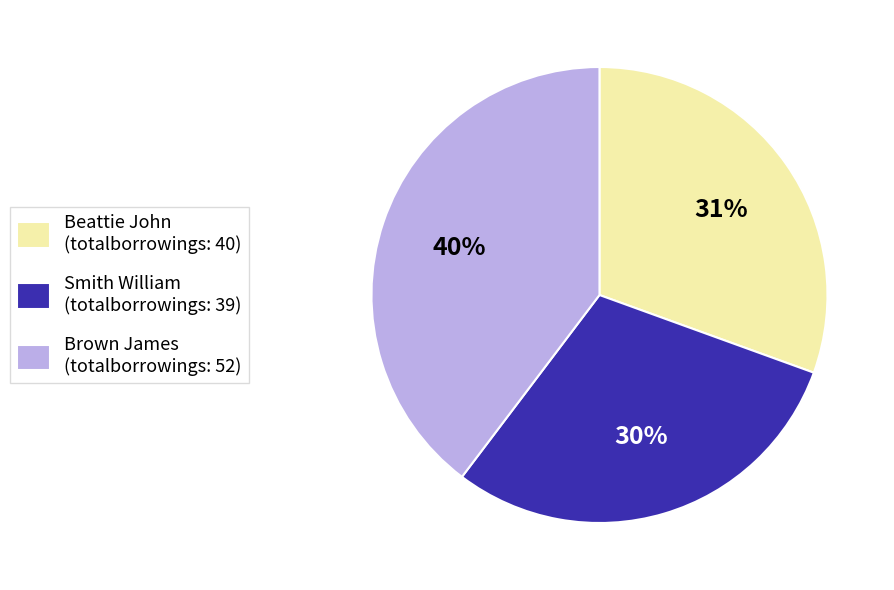

To the nearest percent, what portion does Smith William (totalborrowings: 39) represent?

30%